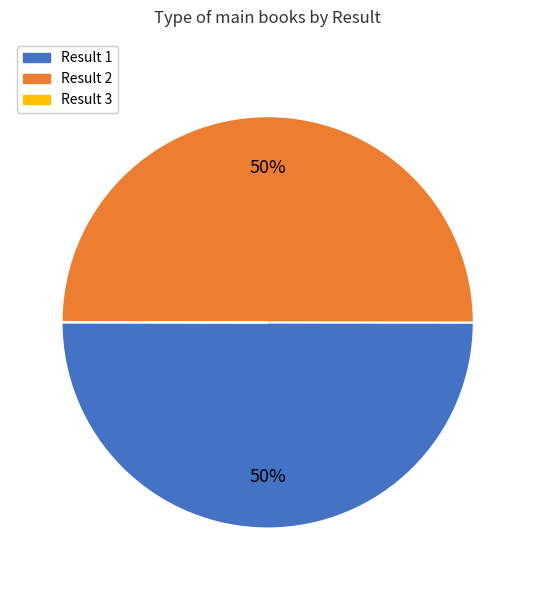

To the nearest percent, what is the average slice percentage?

33%